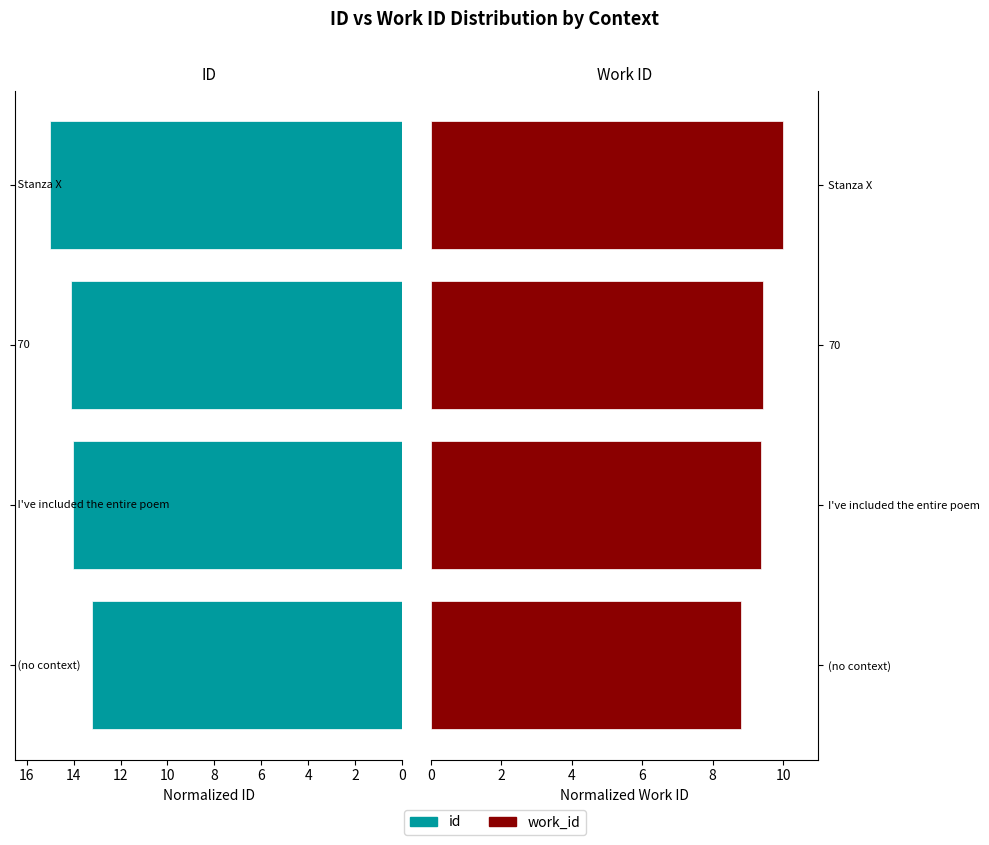

The value of work_id at Stanza X is 13.6. True or false?

False